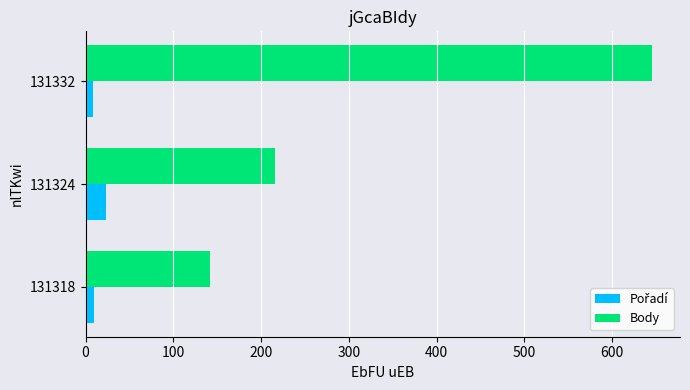

List the labels in order of Body value, smallest first.

131318, 131324, 131332